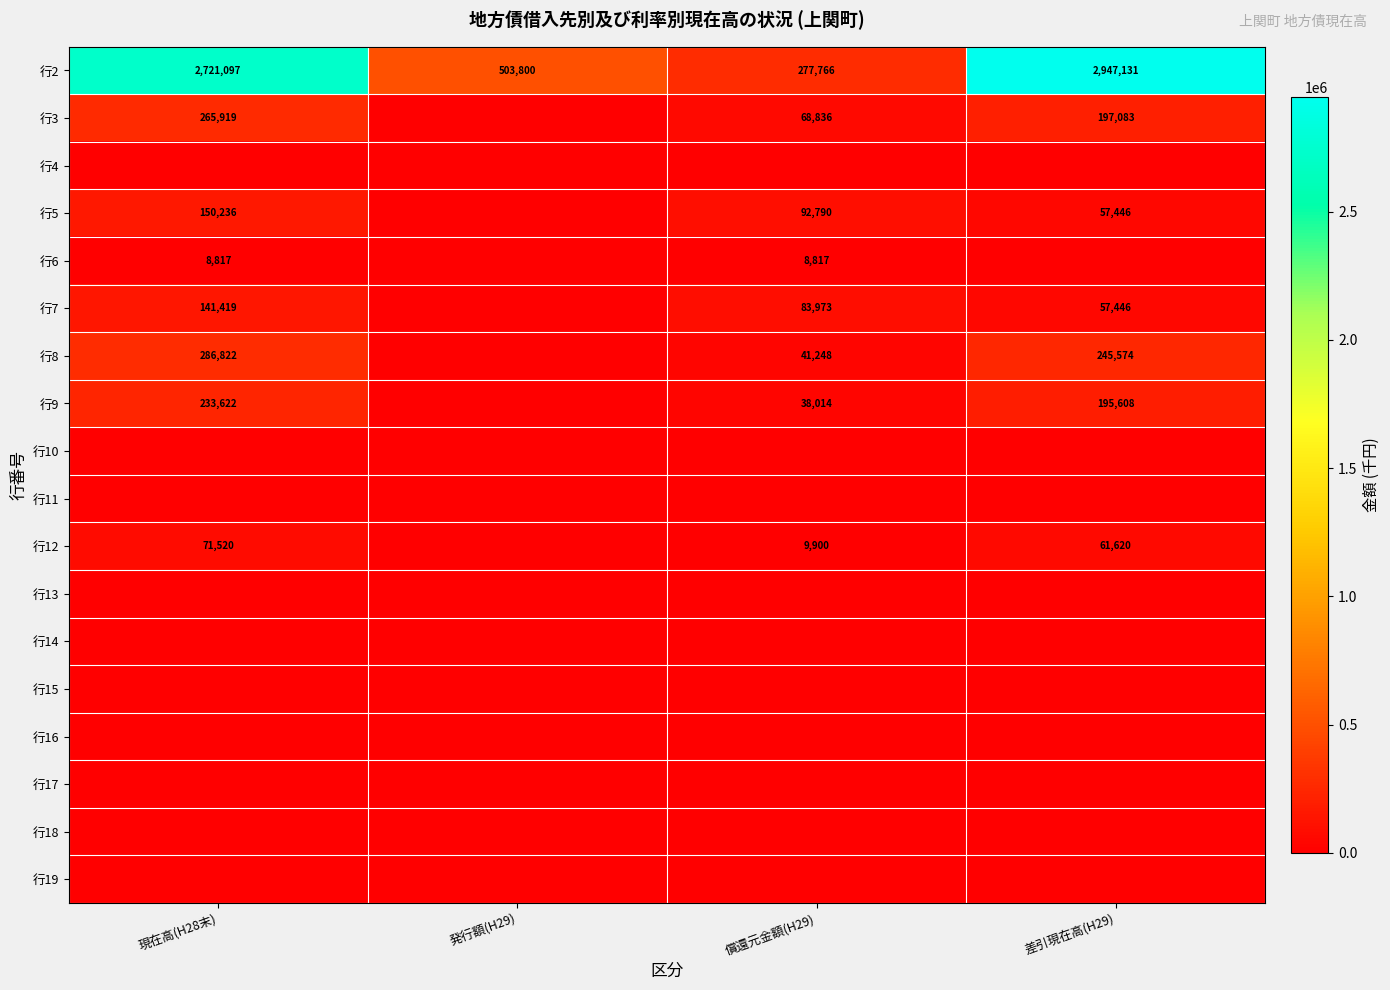

Is it true that 行8 equals 134793 at 差引現在高(H29)?

False